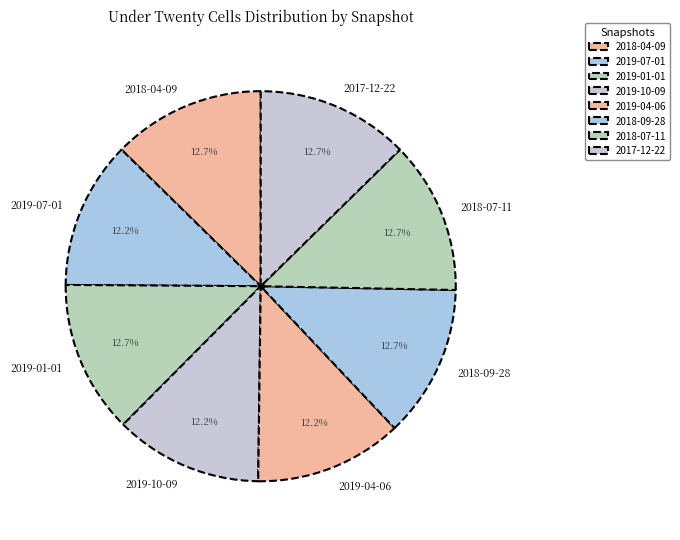

How many segments does this pie chart have?

8